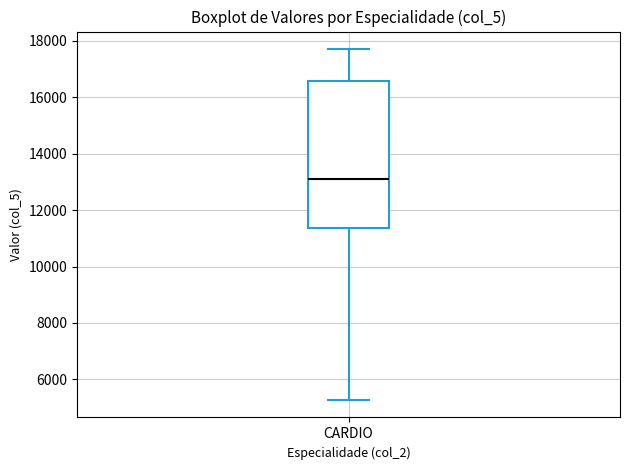

Transcribe this box plot: give where the median line is, the range the box spans, and where the two whiskers end, as read against the y-axis. The values are not printed on the chart, so give them approximately, as read against the axis.

median 13000, box 11400 to 16600, whiskers 5200 to 17800